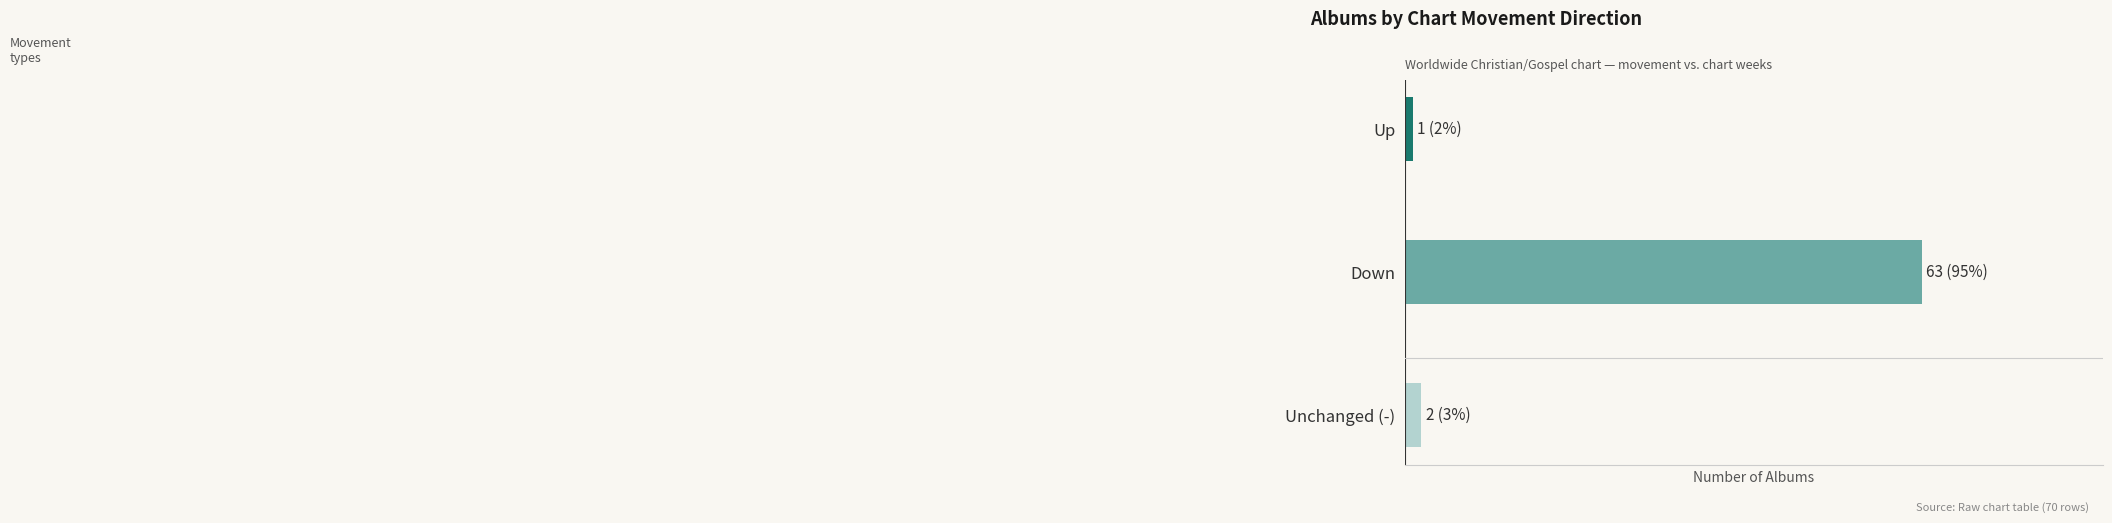

Are the bars horizontal?

Yes